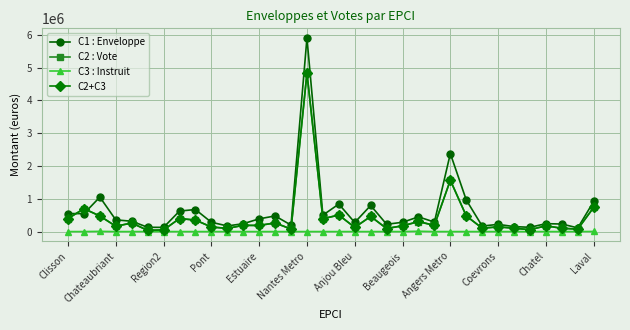

True or false: C2 : Vote has more than 1 points higher than both neighbors.

True